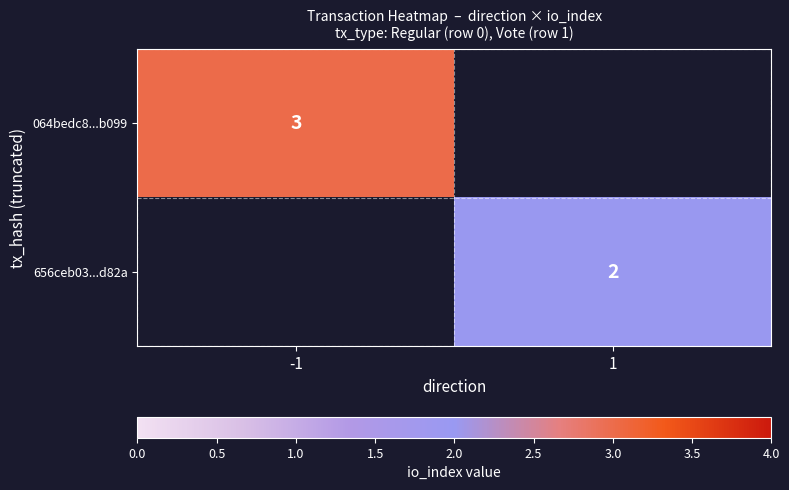

How many series are shown in this chart?

2